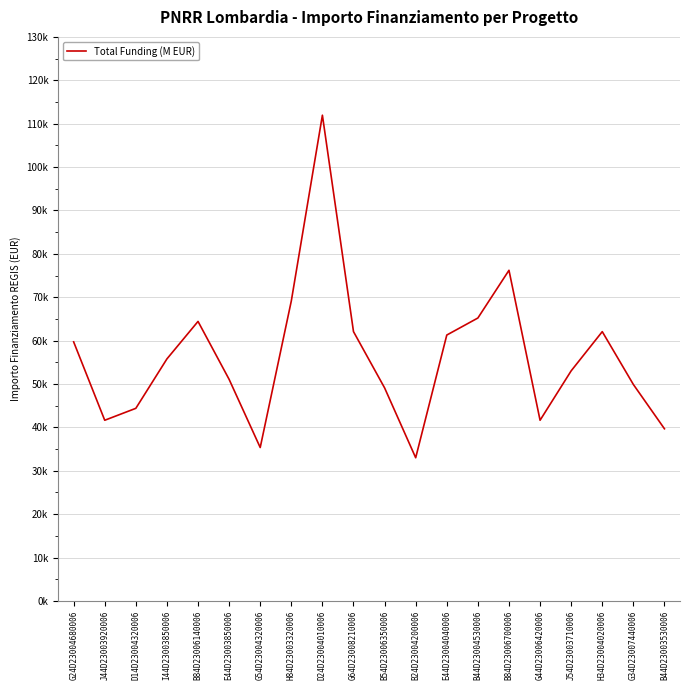

True or false: the data shows 21438.7 at B24D23004200006.

False